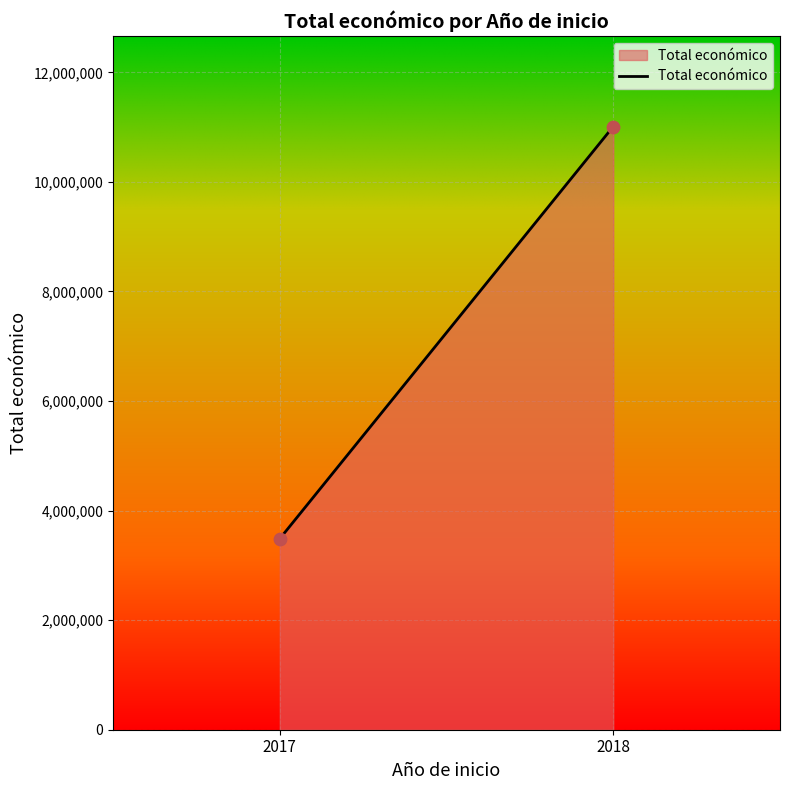

What is the average Y value?

7249288